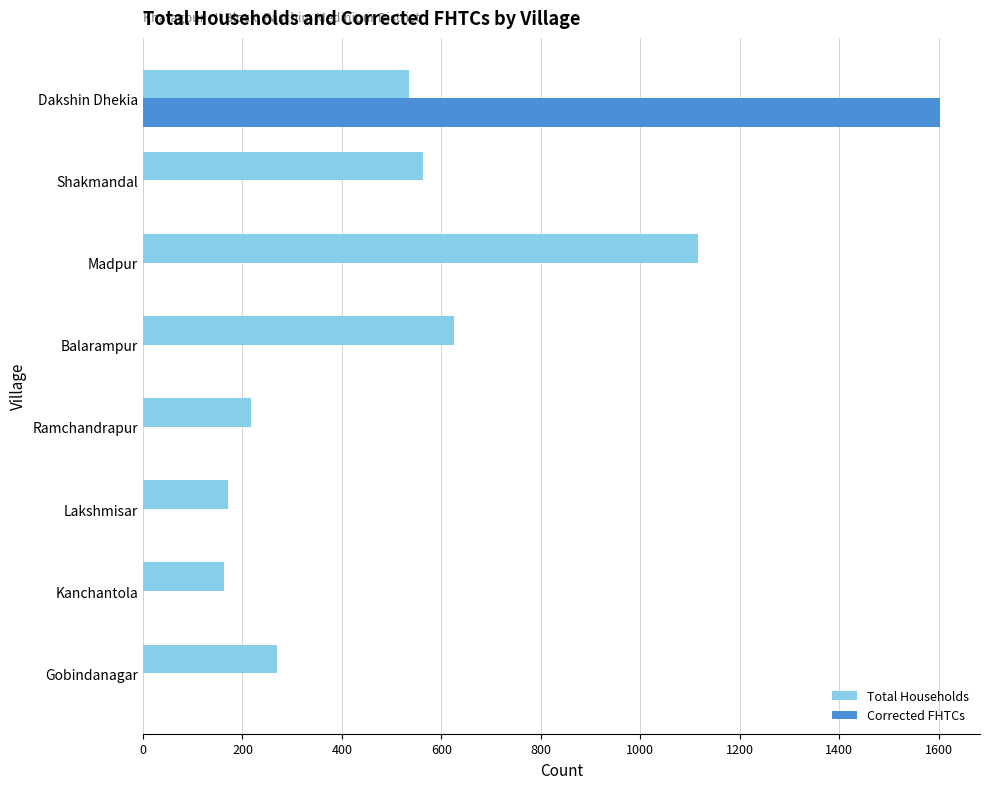

Which series has the largest range (max minus min)?

Corrected FHTCs